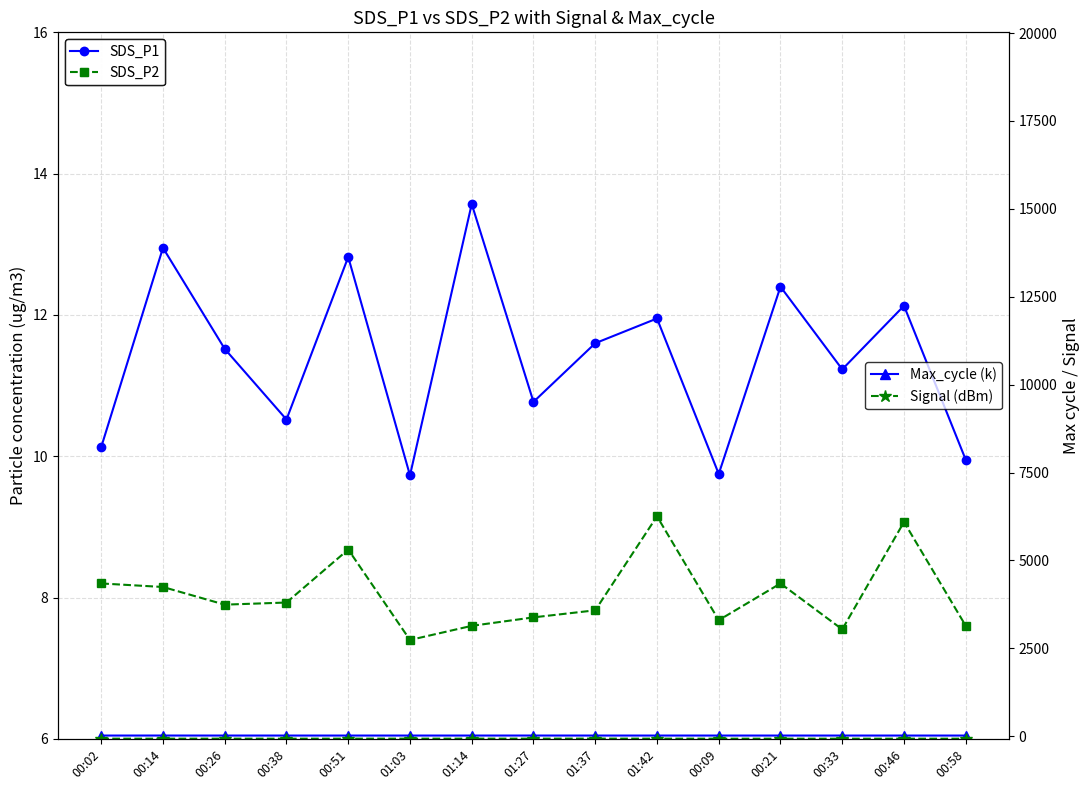

What is the sum of all Signal (dBm) values?

-1026.0